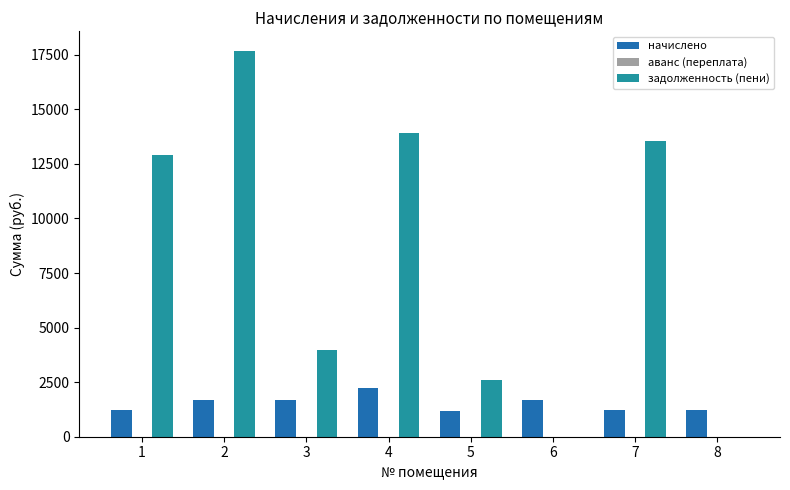

Which series changed the most between 2 and 5?

задолженность (пени)